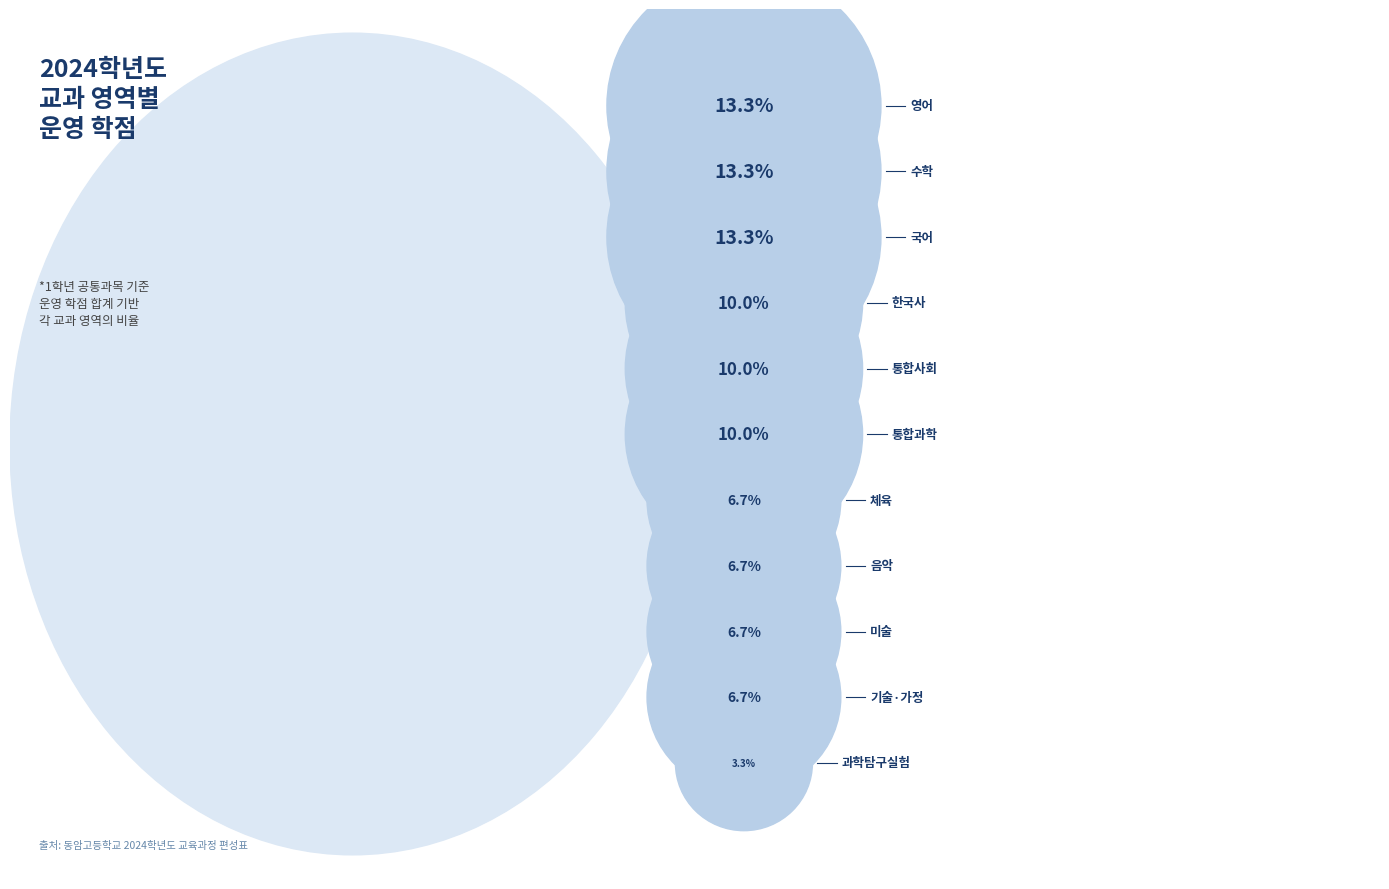

Combined, do 기술·가정 and 과학탐구실험 account for over 50%?

No